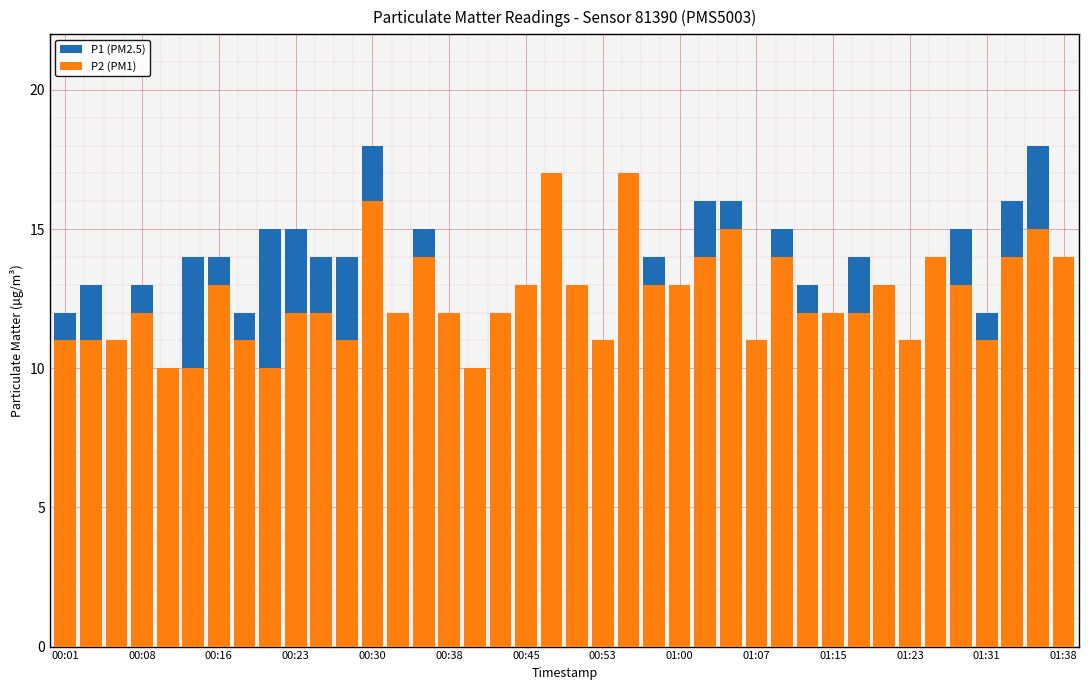

What are all the series names shown in the legend?

P1 (PM2.5), P2 (PM1)